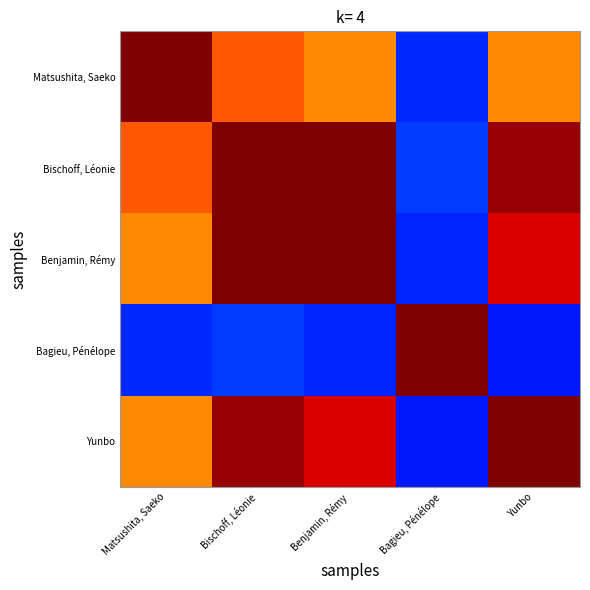

What is the total value across all series at Yunbo?

3.8